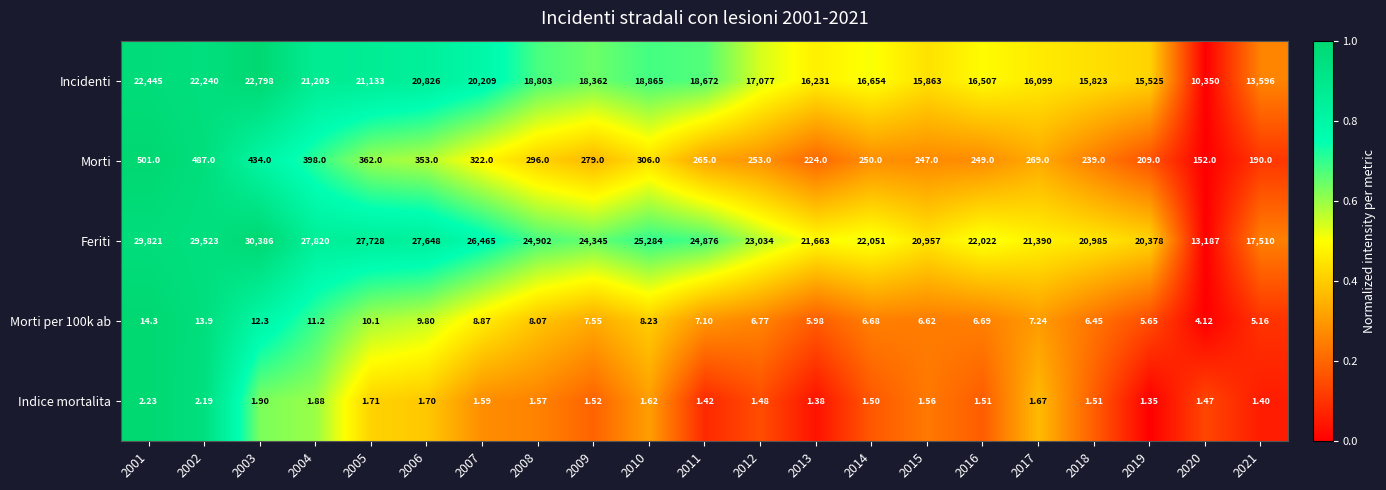

How many series are shown in this chart?

5